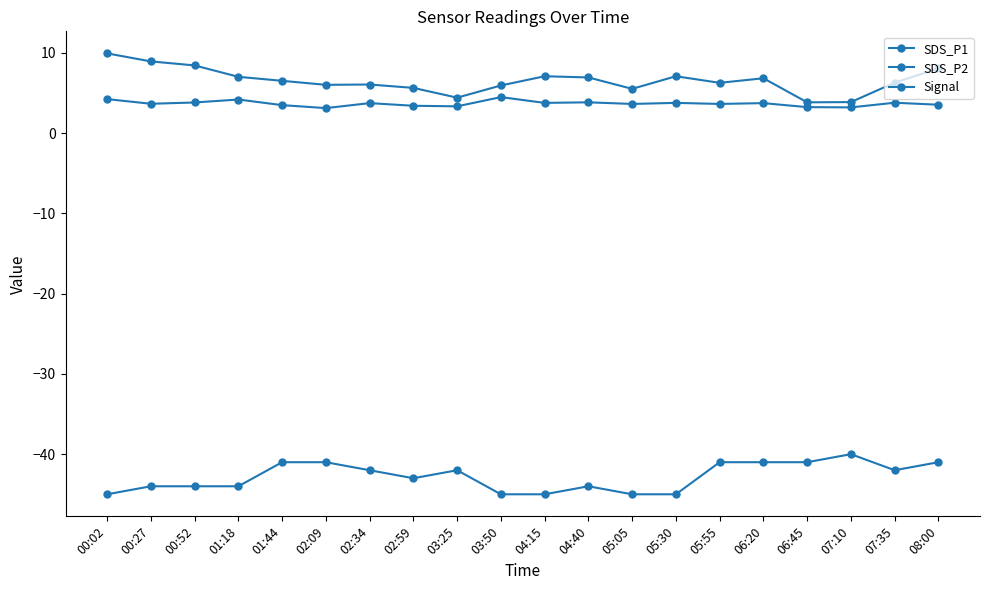

What position from the right is 07:10?

3